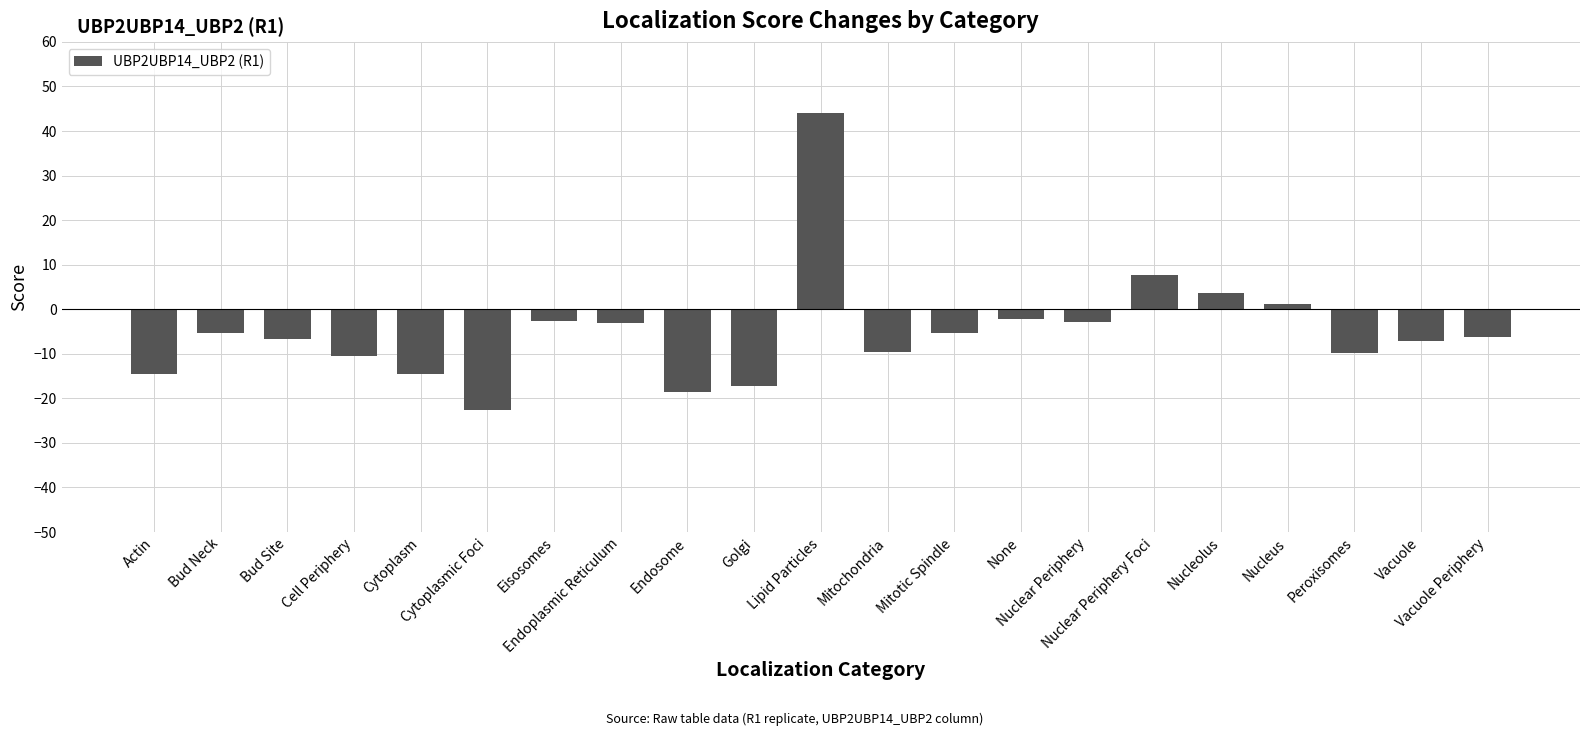

Read the value at Nuclear Periphery Foci.

7.6